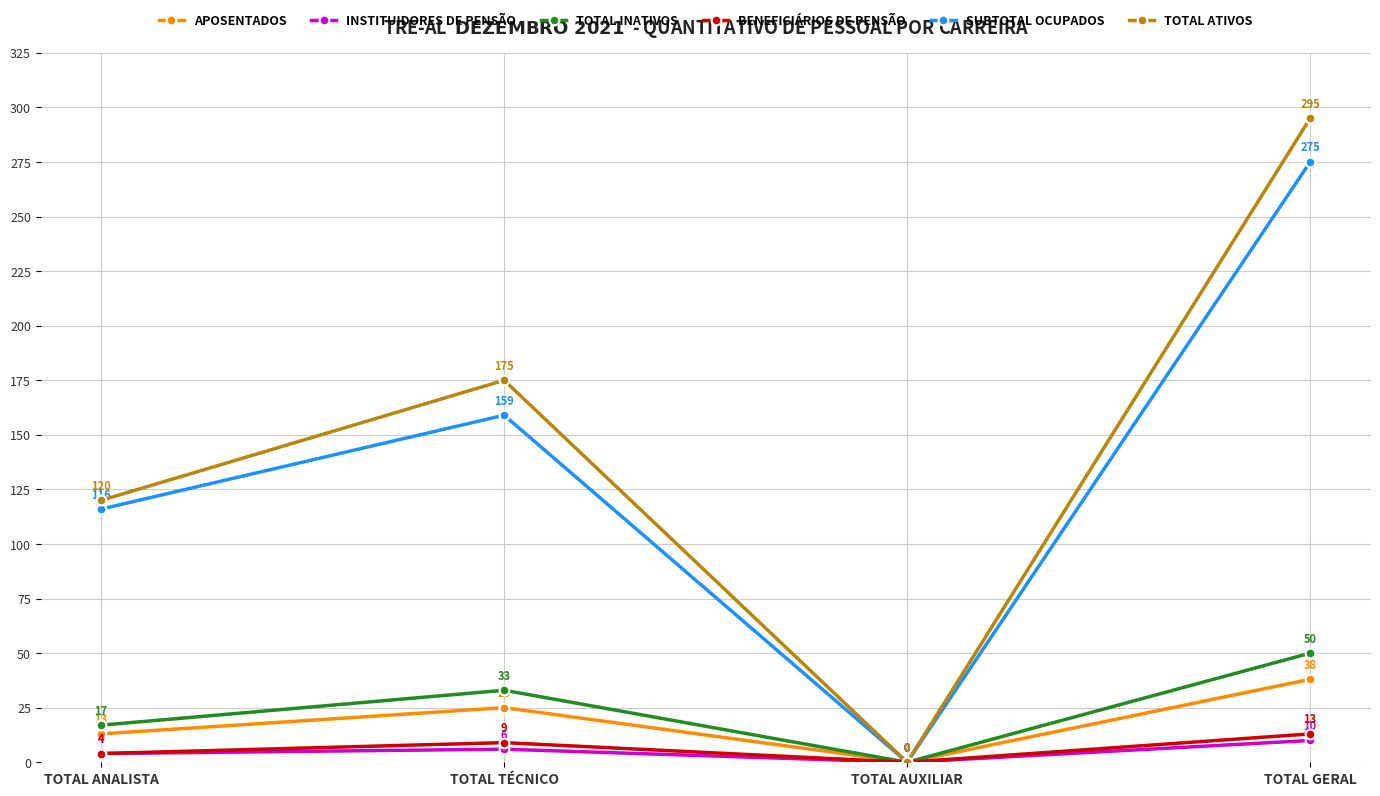

Which series has the largest range (max minus min)?

TOTAL ATIVOS